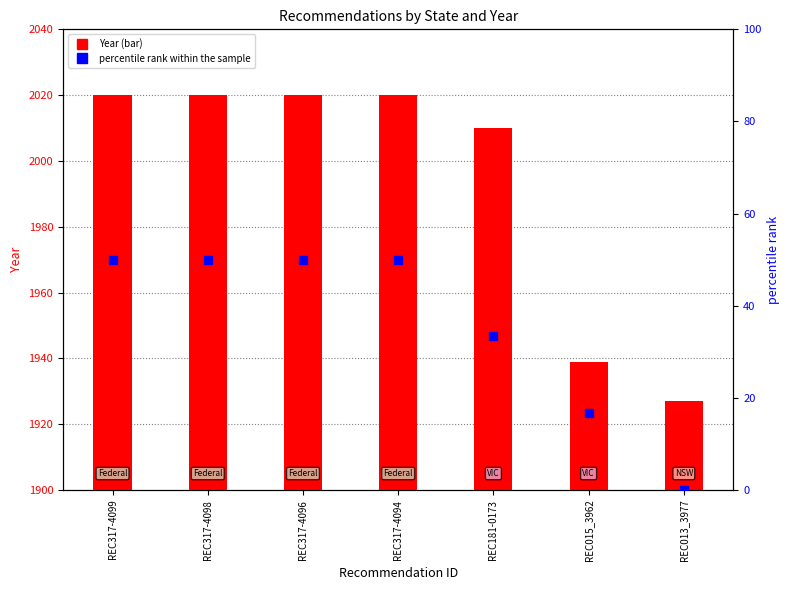

Rank the series by their maximum value, from lowest to highest.

percentile rank within the sample, Year